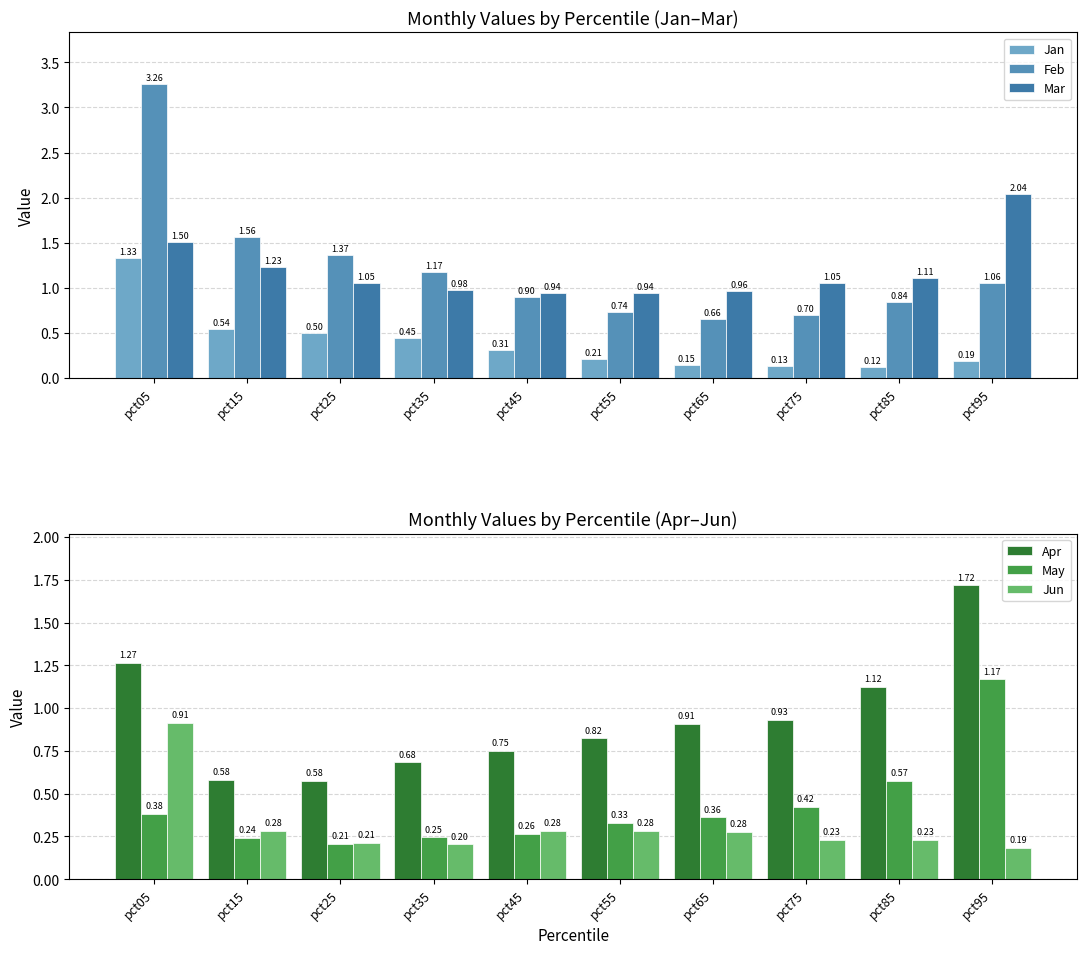

The Mar series shows 1.2 at pct15. True or false?

True